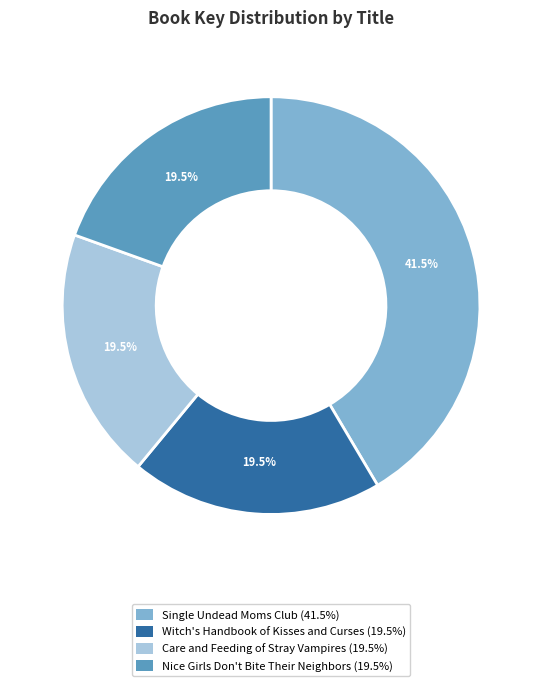

Is the sum of Witch's Handbook of Kisses and Curses and Single Undead Moms Club greater than half?

Yes